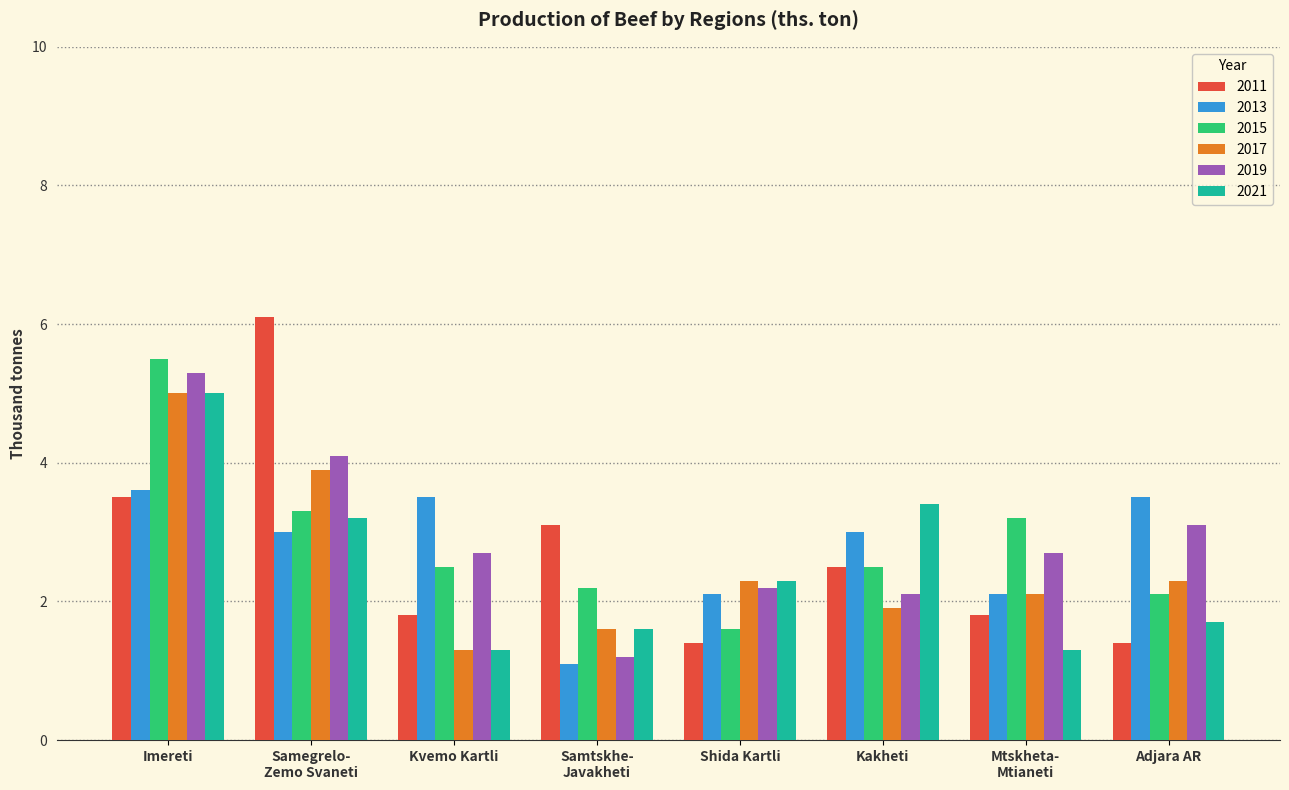

What is the label of the 3rd bar from the left?

Kvemo Kartli